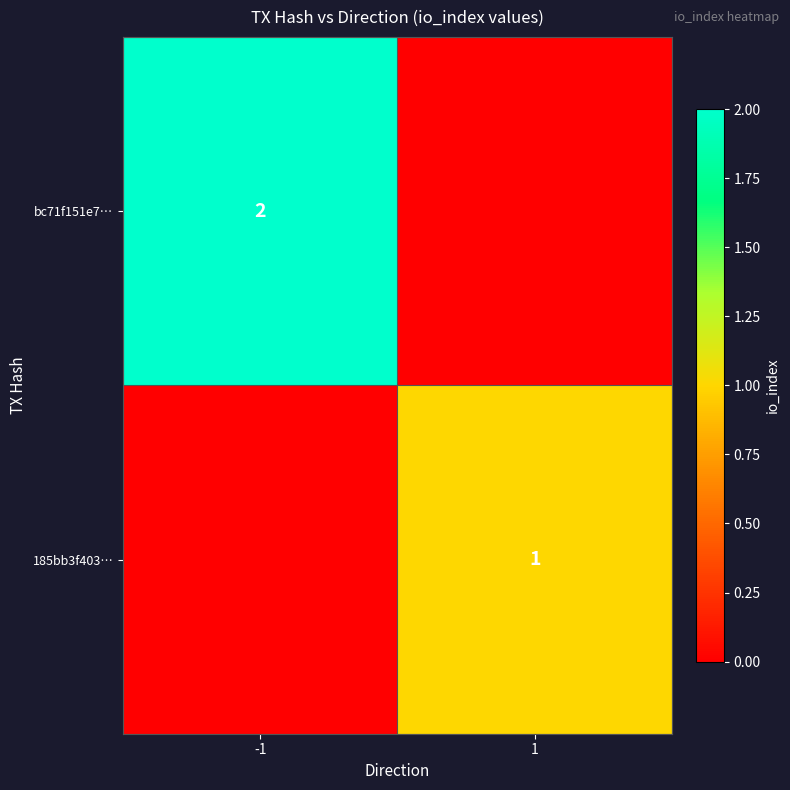

True or false: bc71f151e7… has a value of 1 at -1.

False